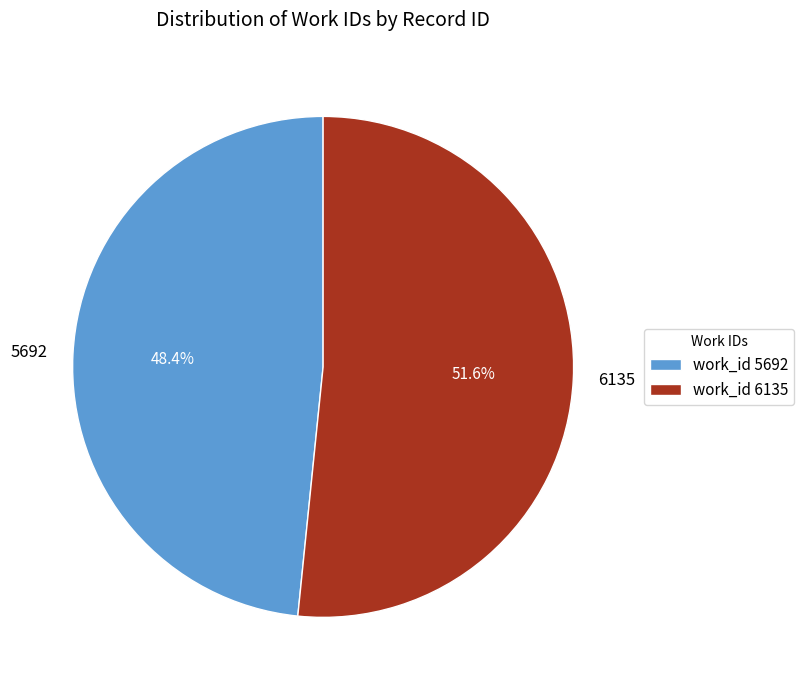

To the nearest percent, what is the difference between the largest and smallest slice percentages?

3%